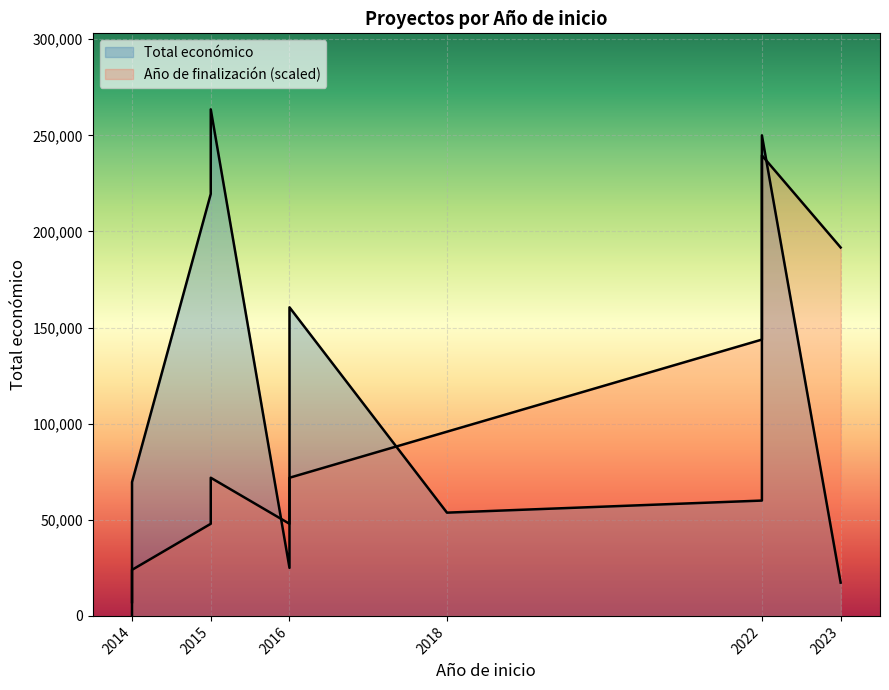

What is the sum of the Total económico values at 2022 and 2022?

500000